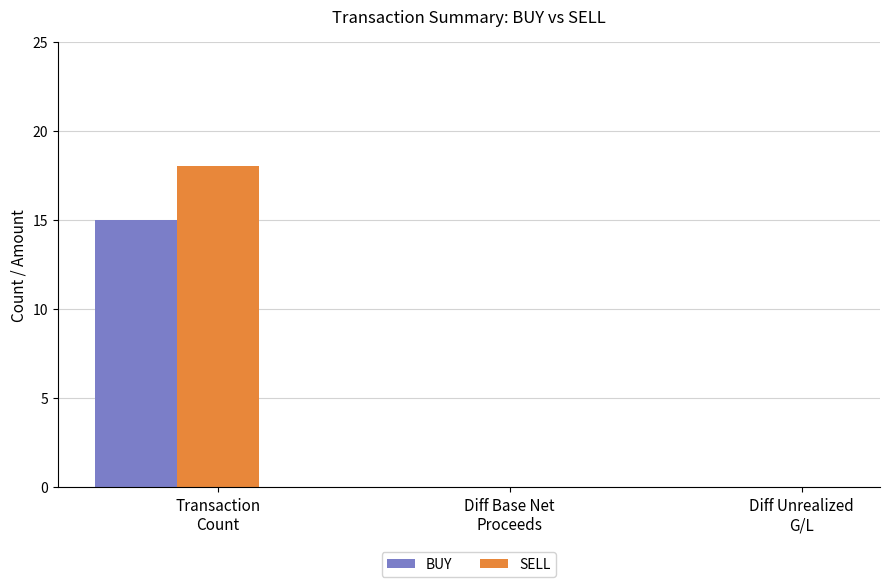

What is the highest value of the SELL series?

18